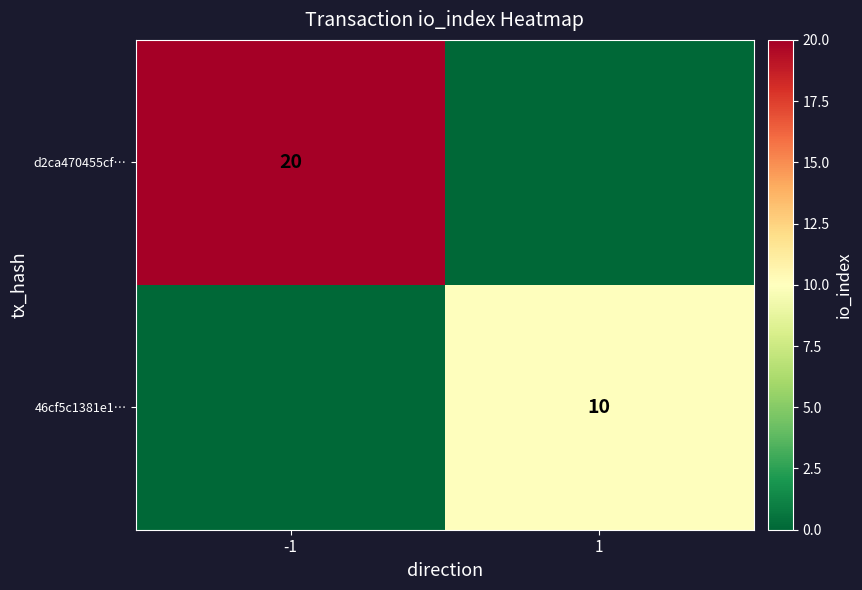

Which has a higher value, -1 or 1?

-1